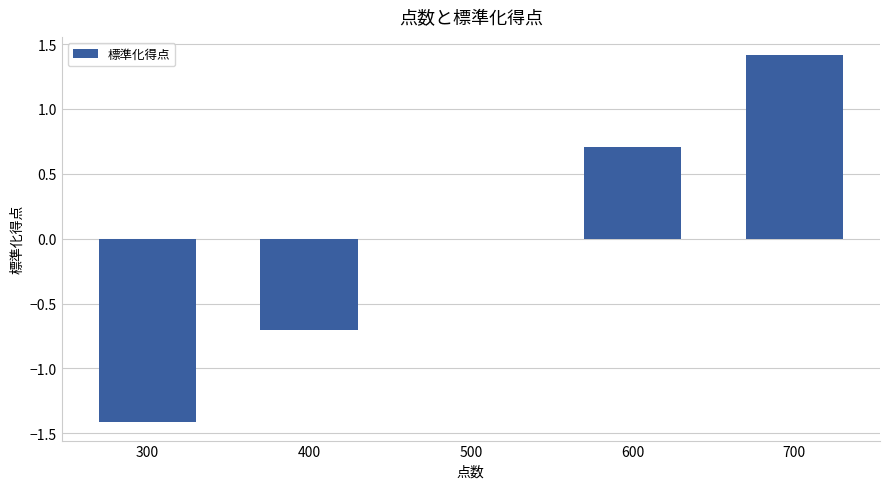

What is the change in value from 500 to 600?

+0.7